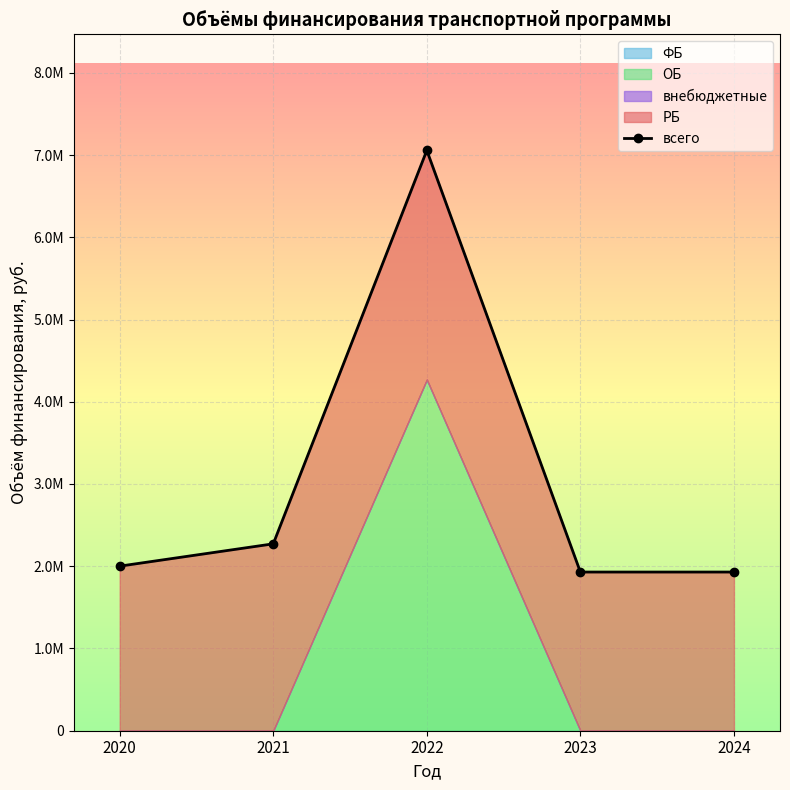

What is the approximate value at 2023?

1929435.0